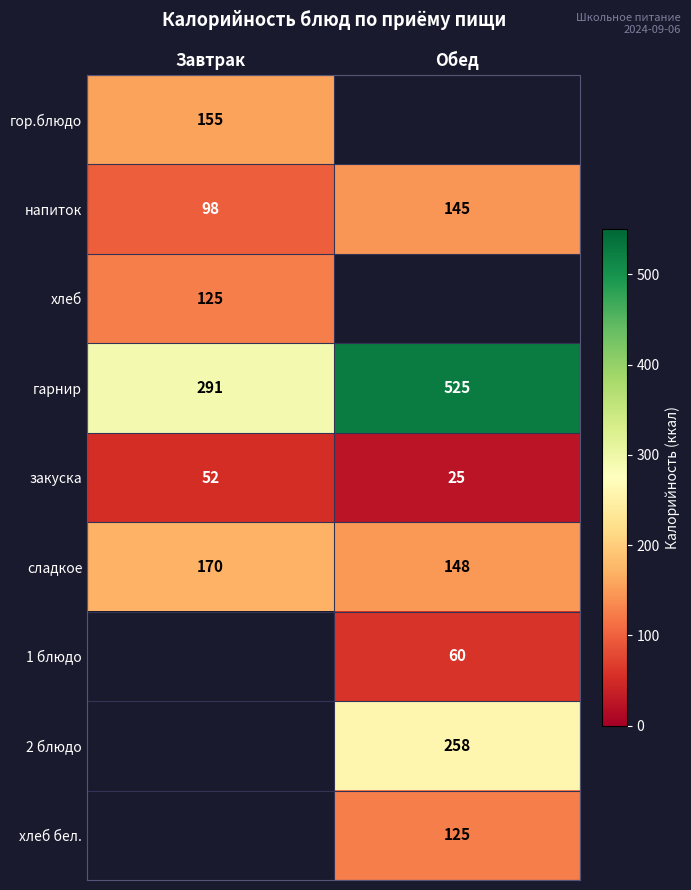

What is the sum of the напиток values at Обед and Завтрак?

243